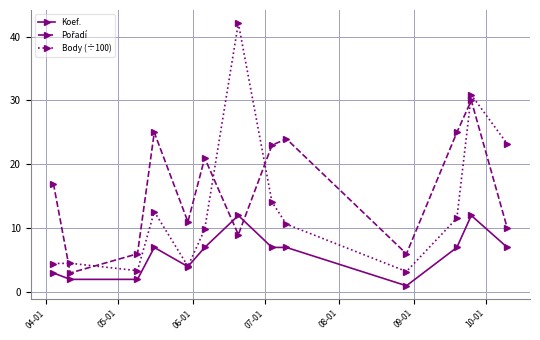

Which series has the largest range (max minus min)?

Body (÷100)